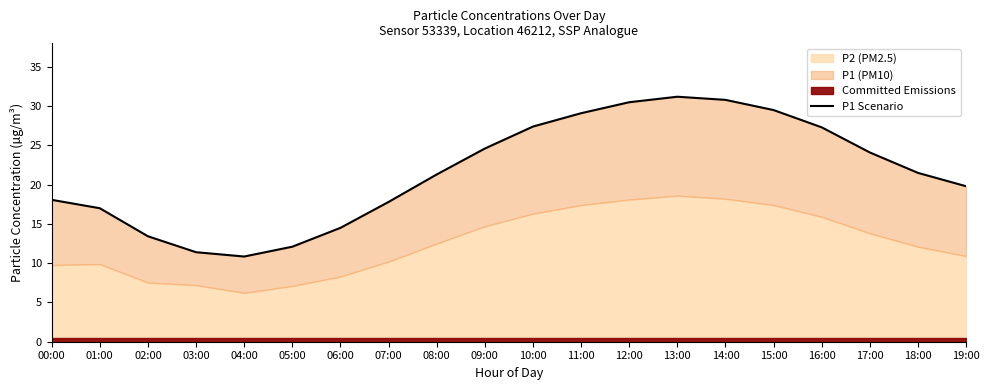

True or false: the data shows 4.3 at 05:00.

False